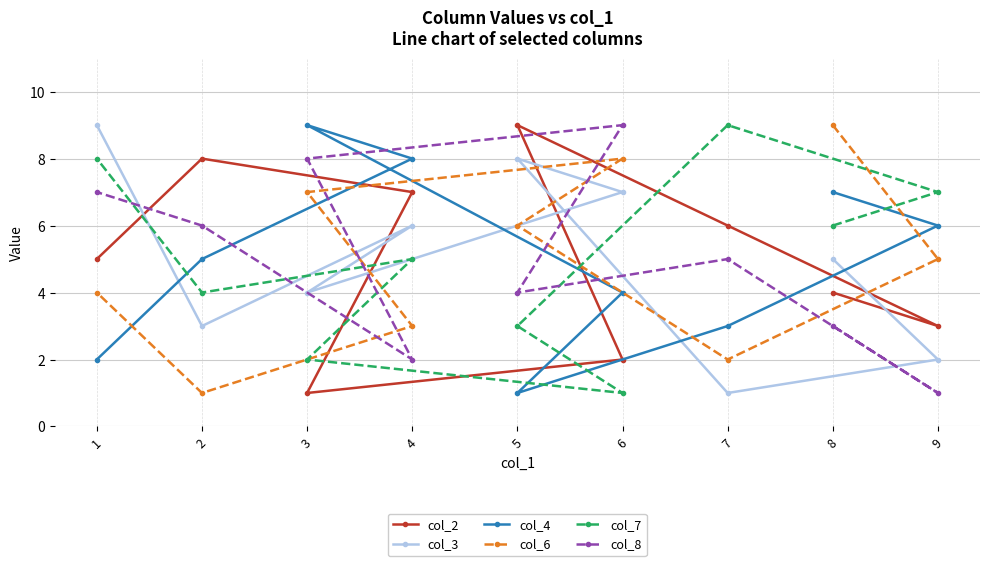

What is the difference between the highest and lowest values at 1?

7